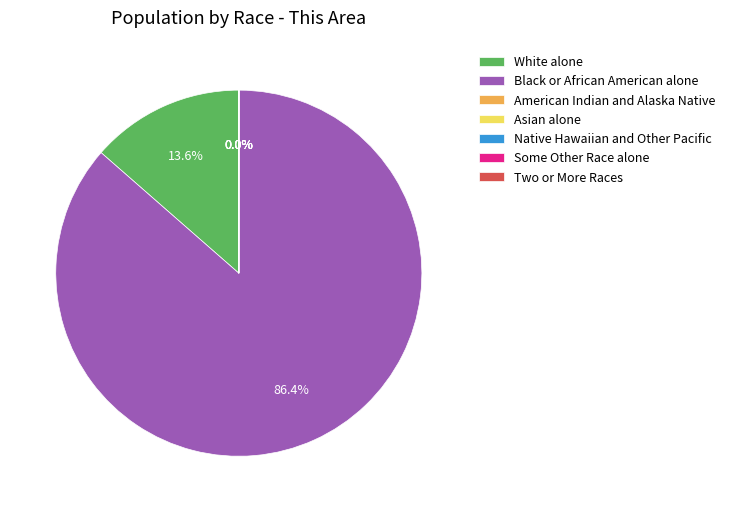

Is there any slice that represents more than half of the pie?

Yes